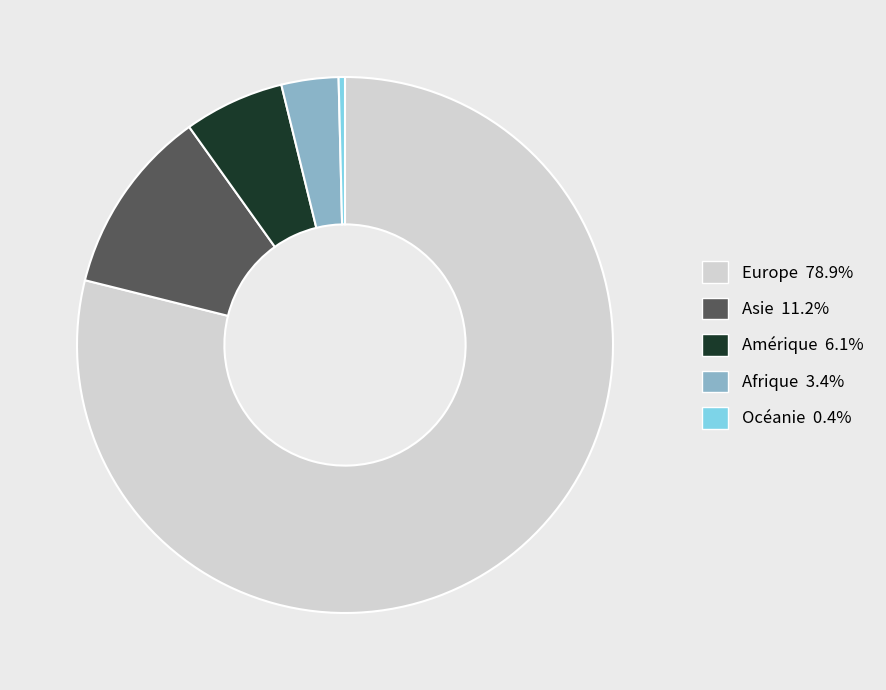

Does Europe represent more than half of the total?

Yes